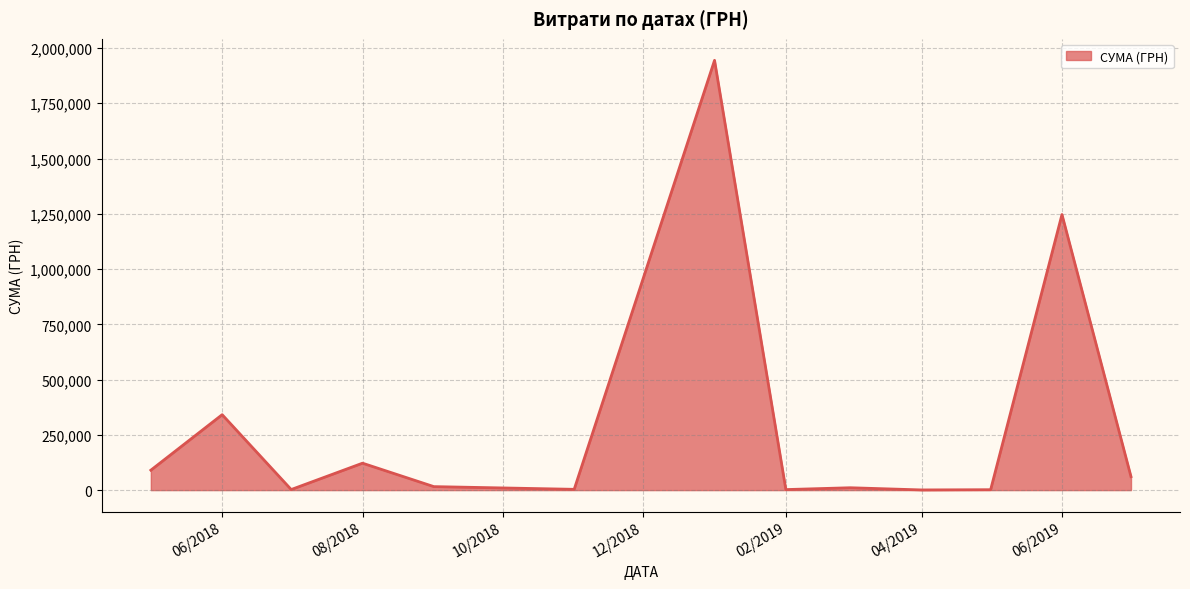

What is the difference between the maximum and minimum values?

1943586.4